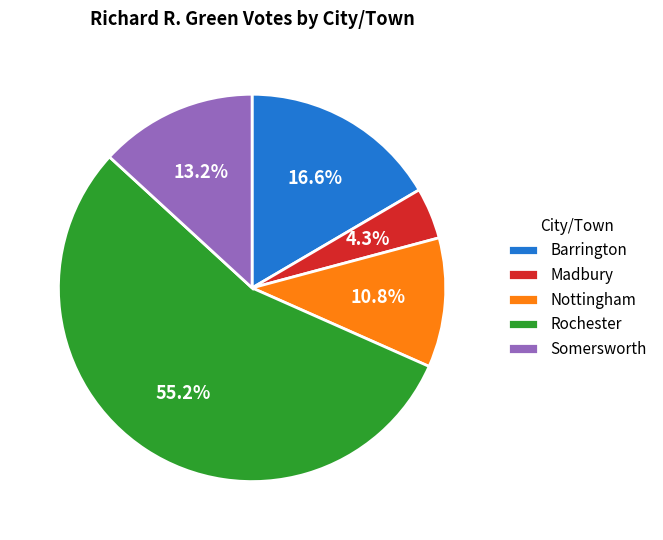

Between Somersworth and Nottingham, which is larger?

Somersworth